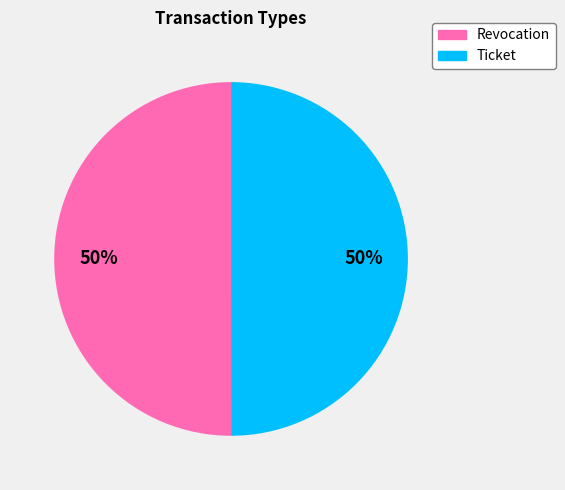

What percentage is the Ticket slice, to the nearest percent?

50%